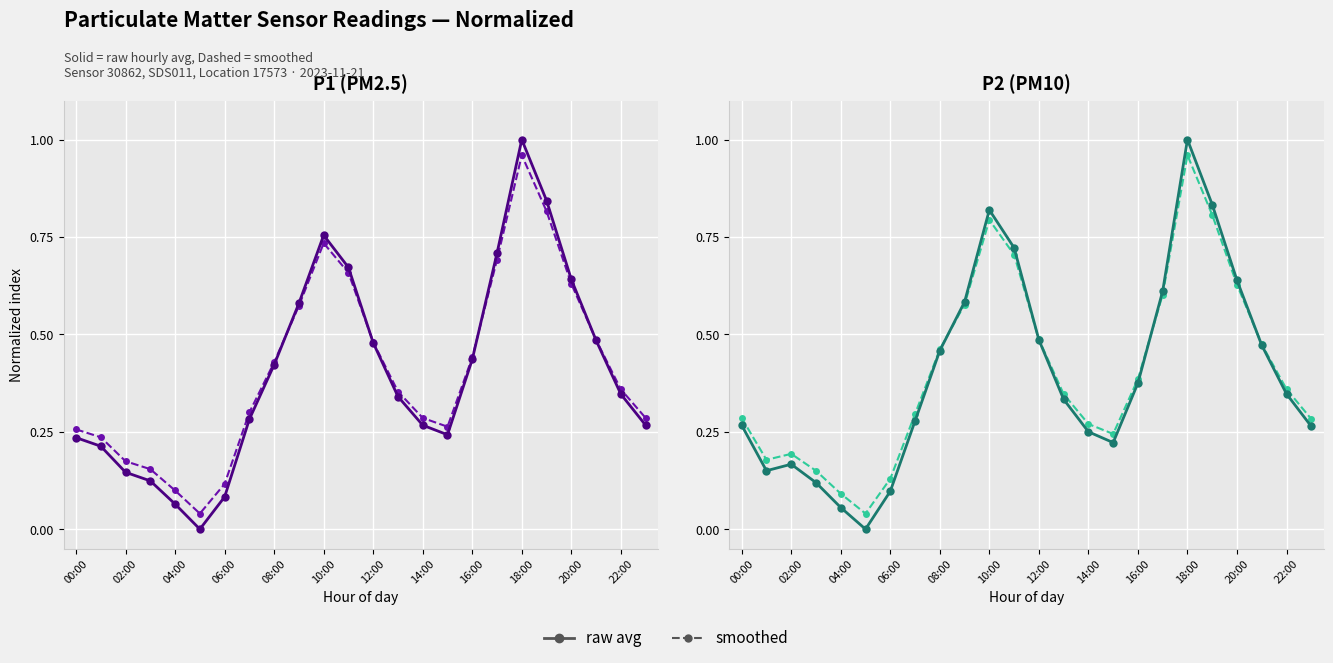

What is the sum of all P1_dashed values?

9.8